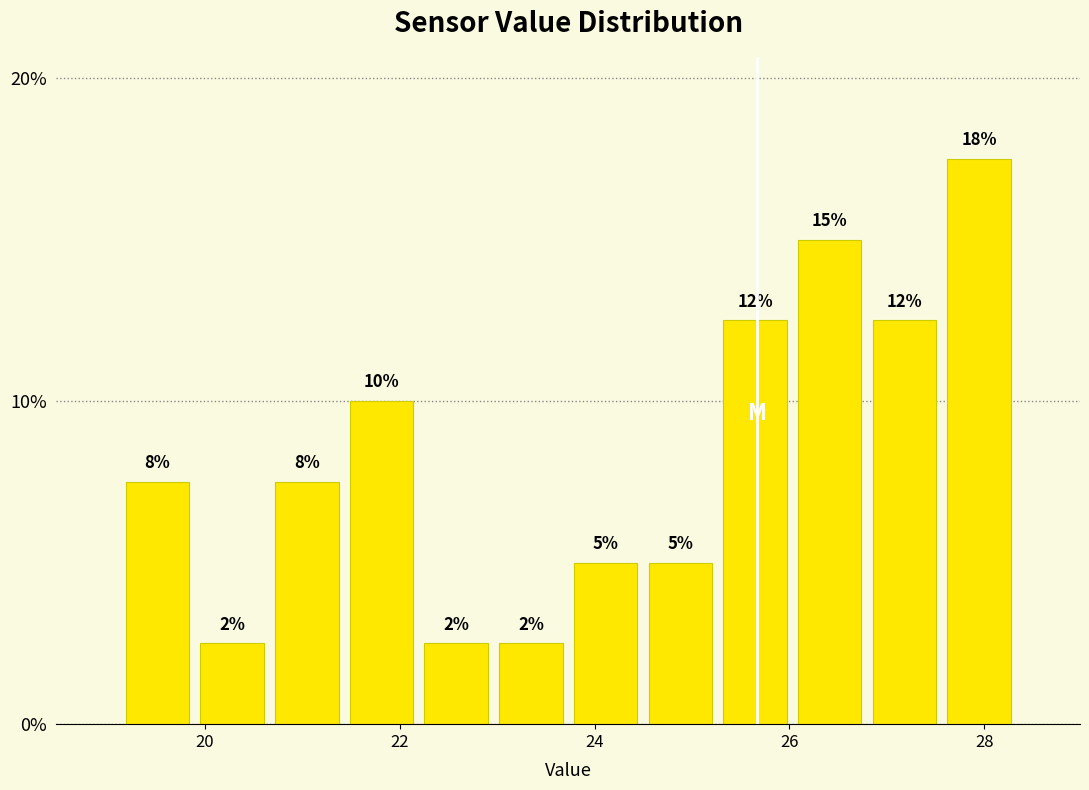

Read against the x-axis, roughly where is the centre of the tallest bar?

28.0